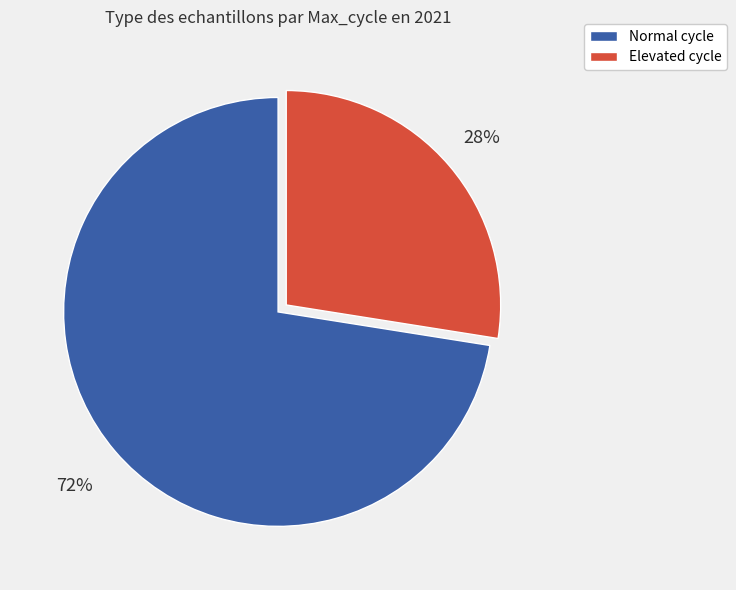

Is the sum of Elevated cycle and Normal cycle greater than half?

Yes